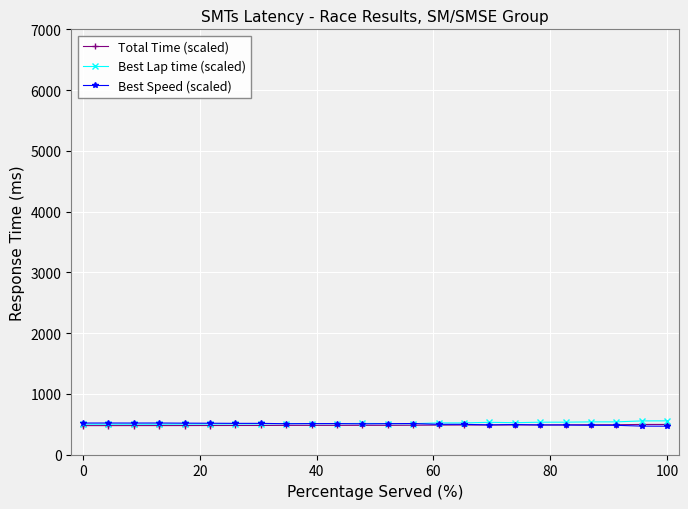

Does the chart display data point markers on the line(s)?

Yes